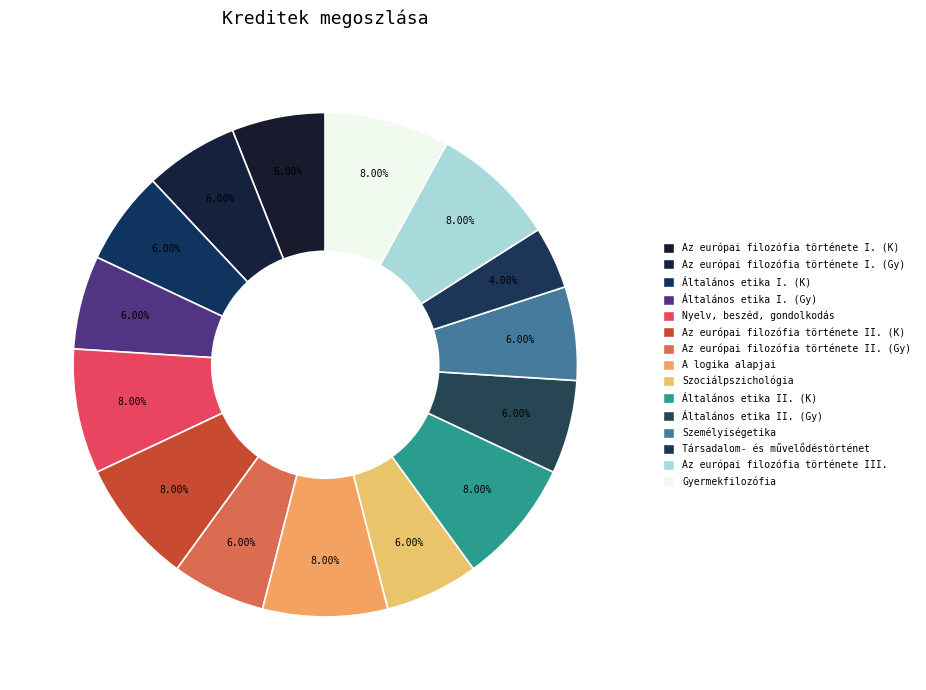

How many slices are in this pie chart?

15